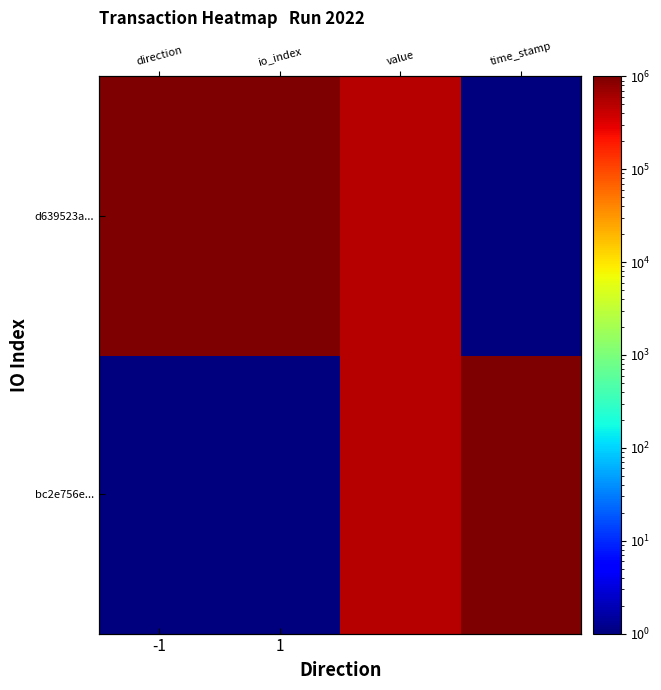

Is it true that bc2e756e... equals 1.0 at -1?

True